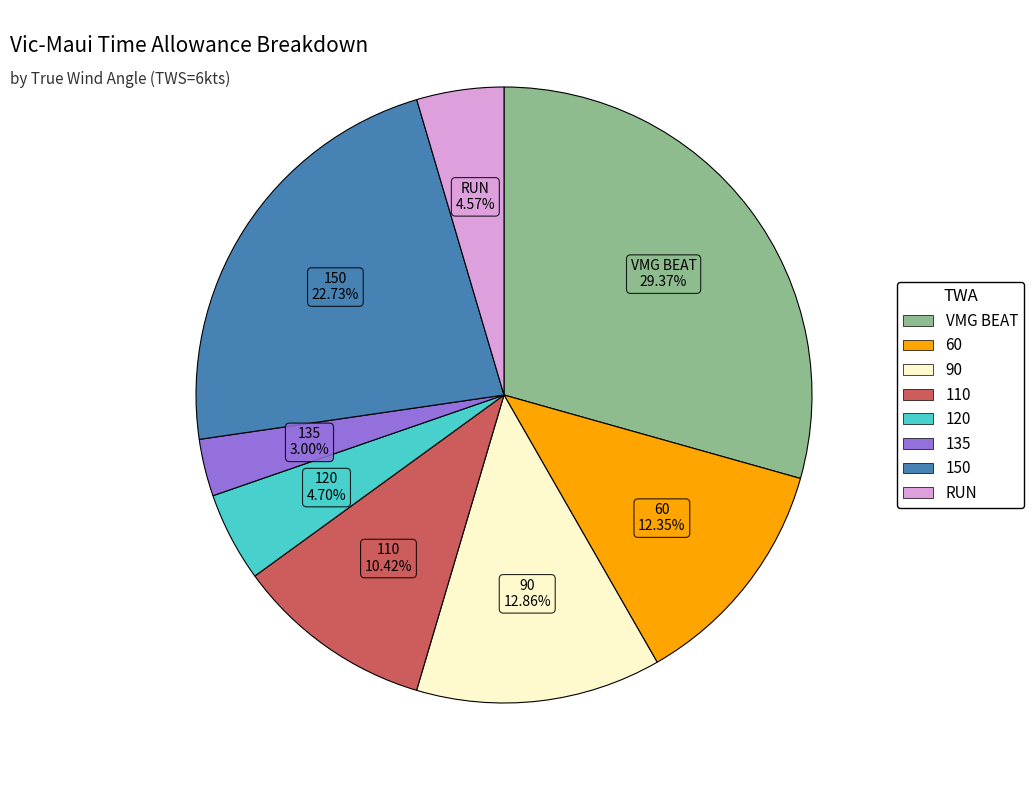

Count the number of slices in the pie.

8